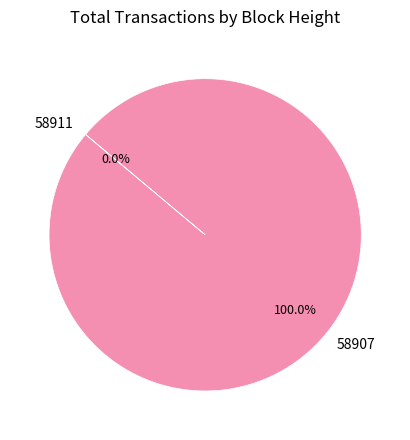

Which category has the biggest portion of the pie?

58907